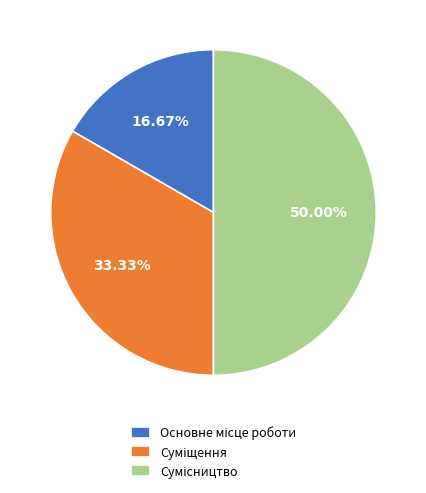

Rank the categories by value from highest to lowest.

Сумісництво, Суміщення, Основне місце роботи